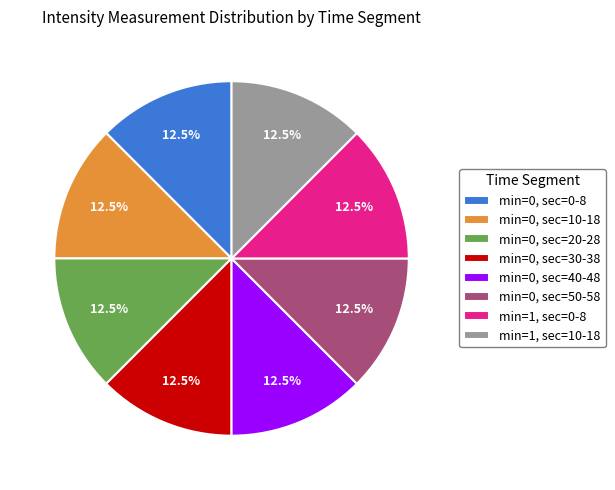

Approximately how many times larger is the value at min=0, sec=50-58 compared to min=0, sec=0-8?

1.0